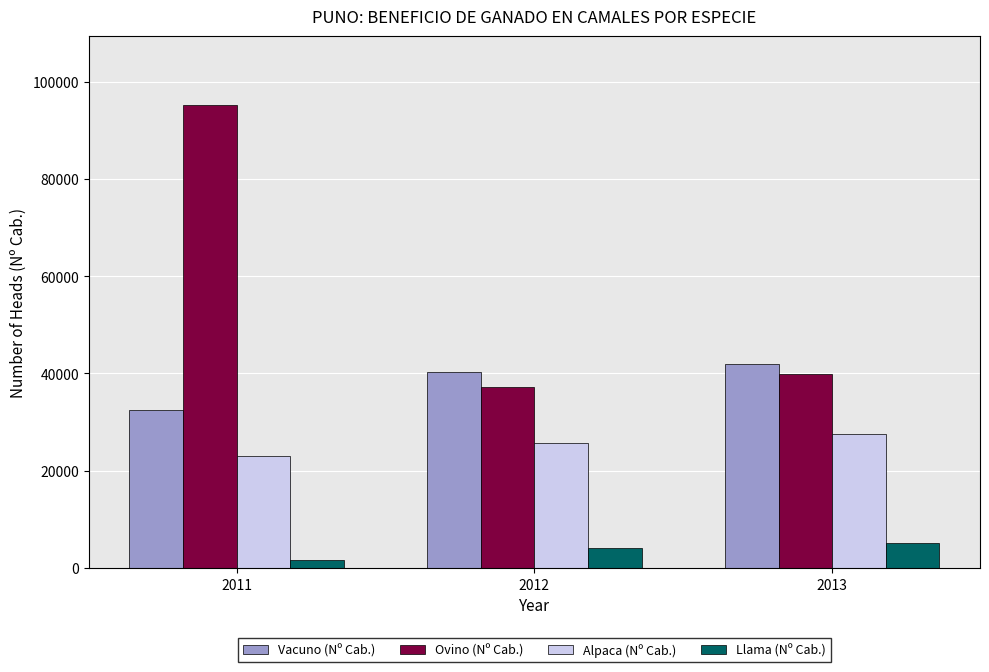

What is the difference between the Ovino (Nº Cab.) values at 2011 and 2013?

55247